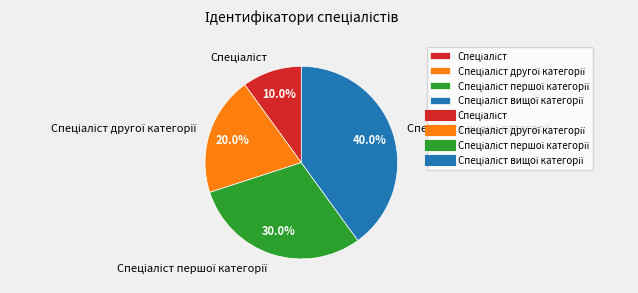

Is there any slice that represents more than half of the pie?

No